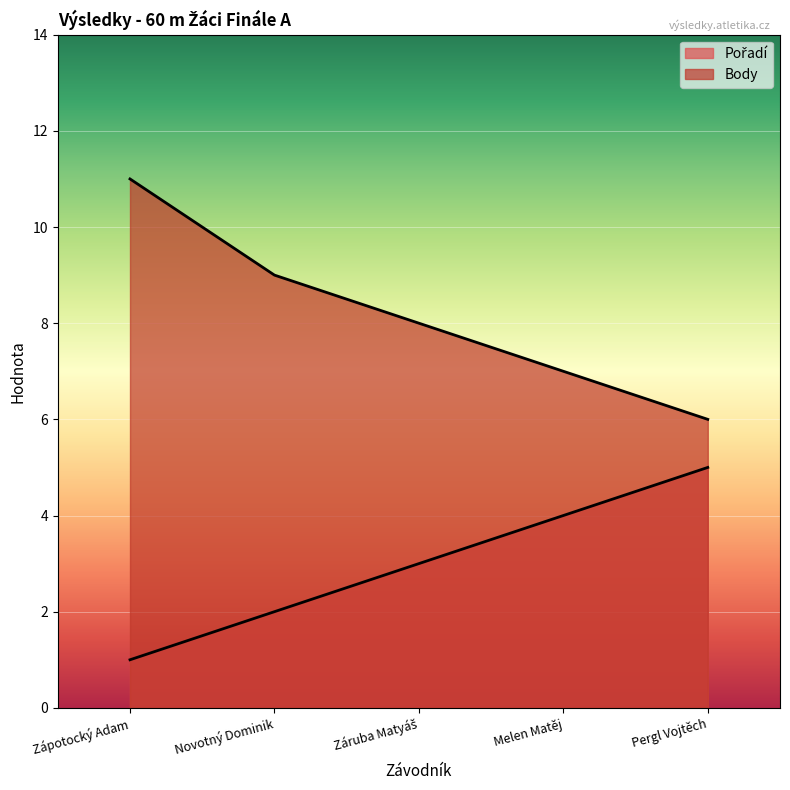

Count the Body values in the range 7 to 9.

3